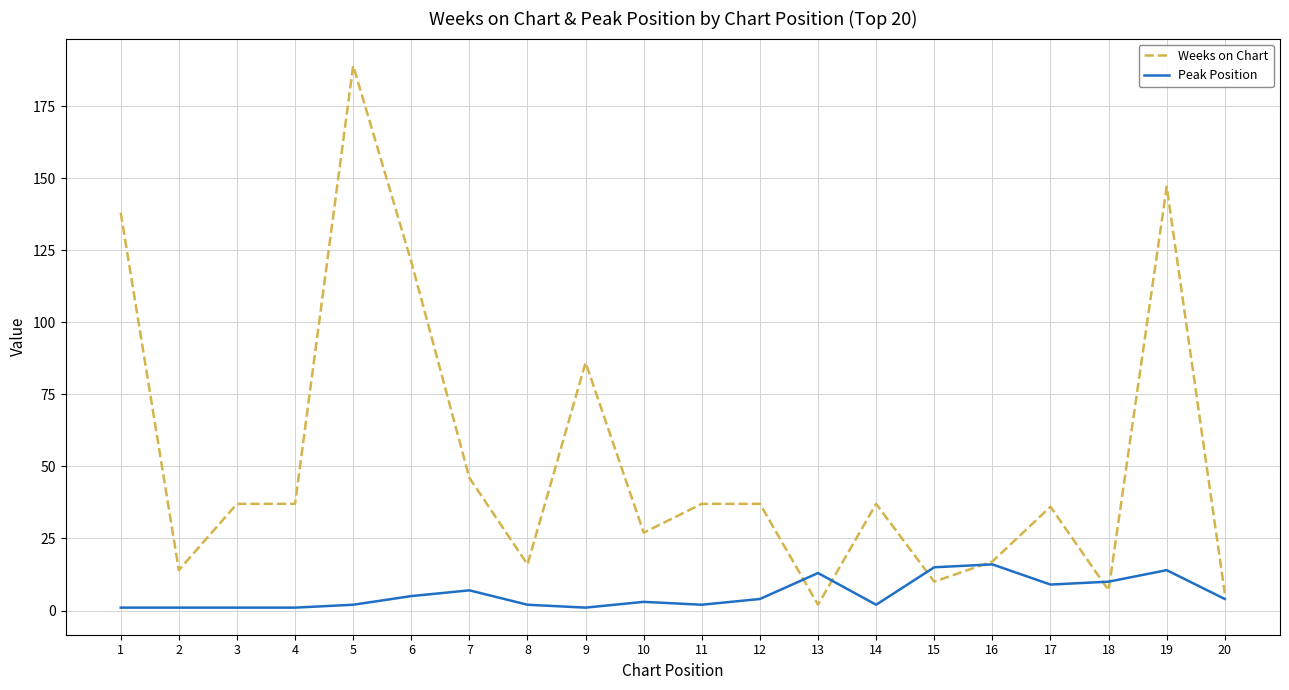

What is the sum of the Weeks on Chart values at 1 and 15?

148